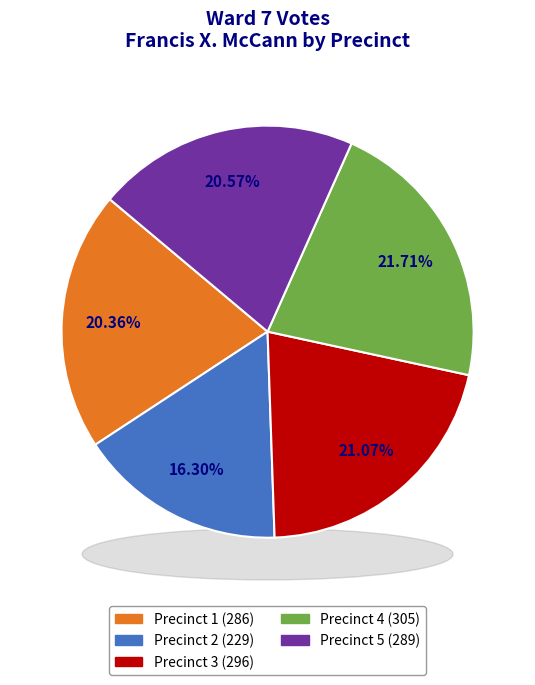

The Precinct 2 slice represents 25% of the pie. True or false?

False